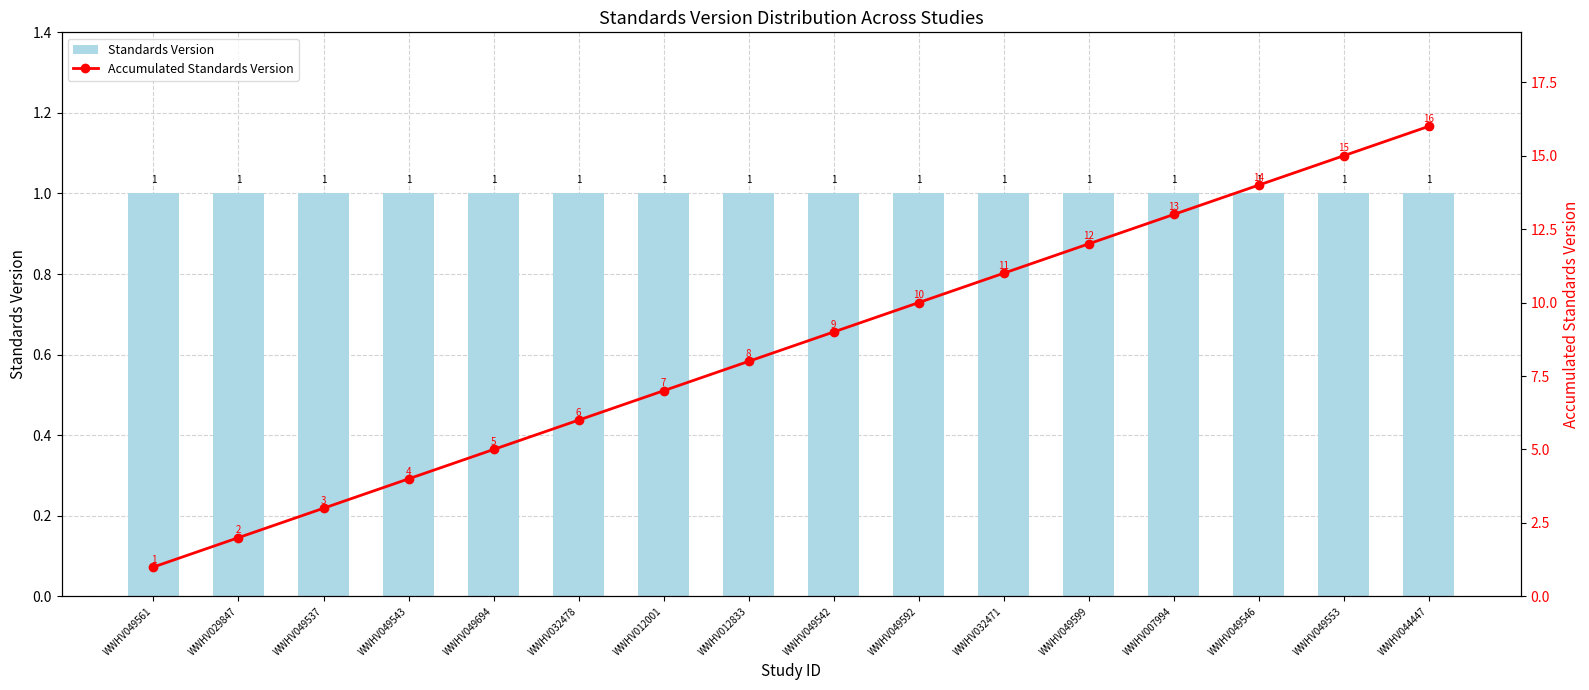

True or false: Standards Version has a value of 2 at WWHV049599.

False